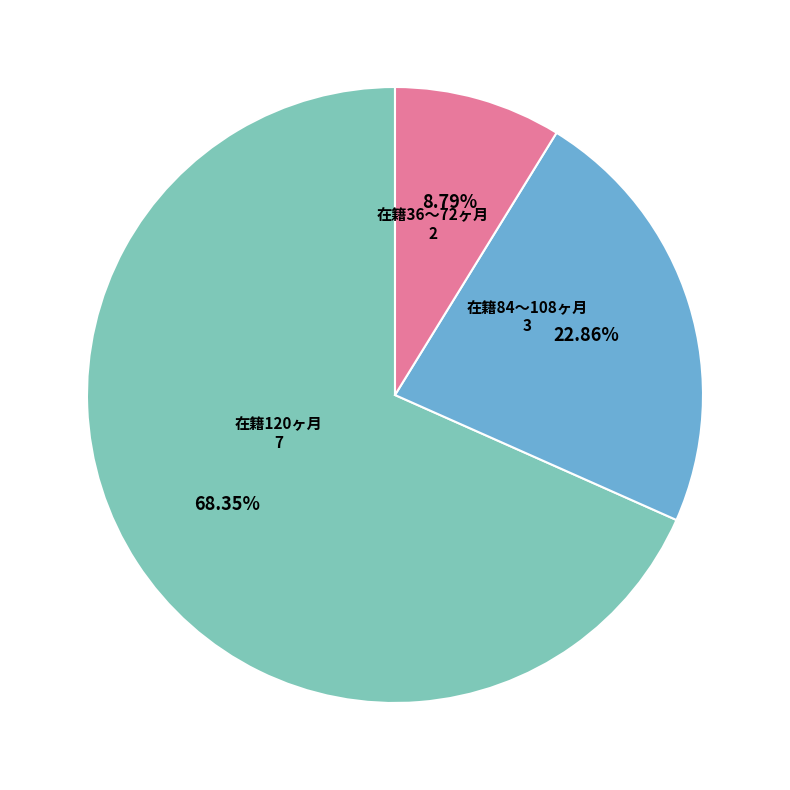

Which has a higher value, 在籍120ヶ月 or 在籍84〜108ヶ月?

在籍120ヶ月